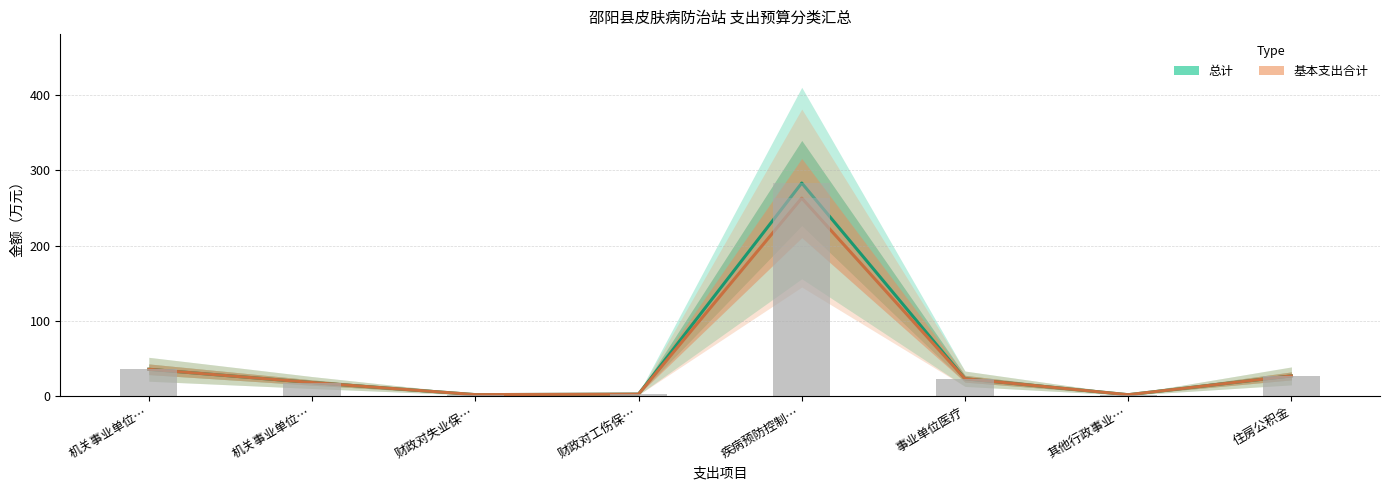

Which category has the lowest value across all series?

其他行政事业…